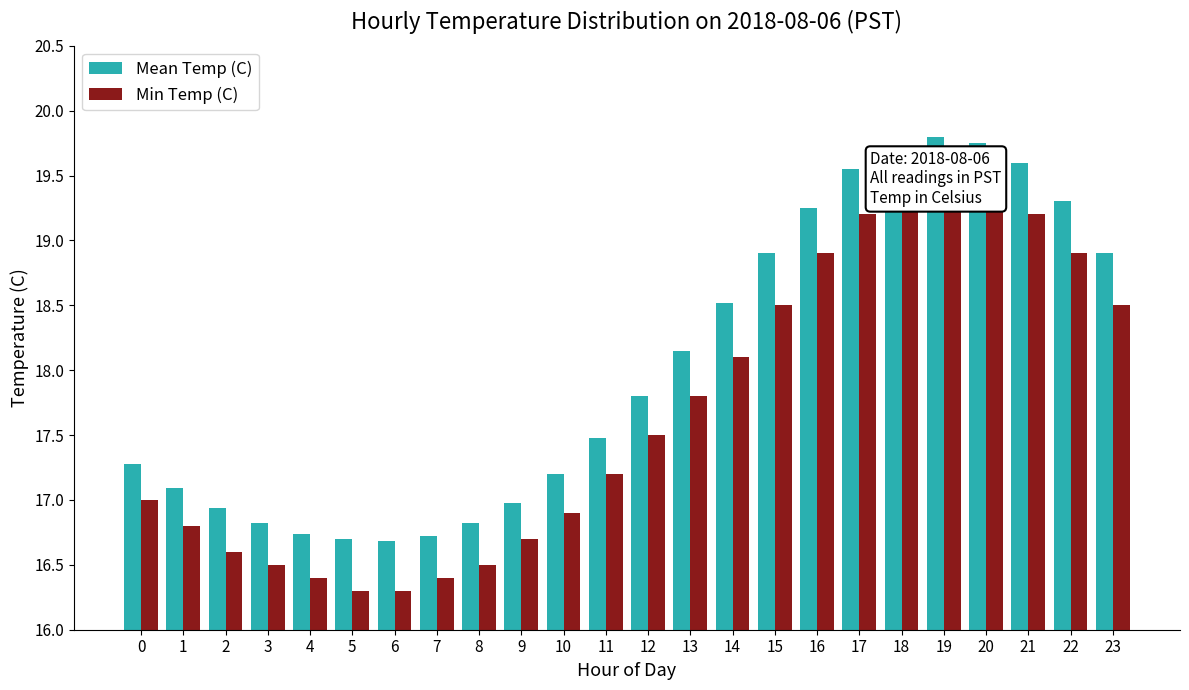

Reading left to right, what are all the values shown in this chart?

Mean Temp (C): 17.3	17.1	16.9	16.8	16.7	16.7	16.7	16.7	16.8	17.0	17.2	17.5	17.8	18.1	18.5	18.9	19.2	19.6	19.7	19.8	19.8	19.6	19.3	18.9
Min Temp (C): 17.0	16.8	16.6	16.5	16.4	16.3	16.3	16.4	16.5	16.7	16.9	17.2	17.5	17.8	18.1	18.5	18.9	19.2	19.4	19.5	19.4	19.2	18.9	18.5